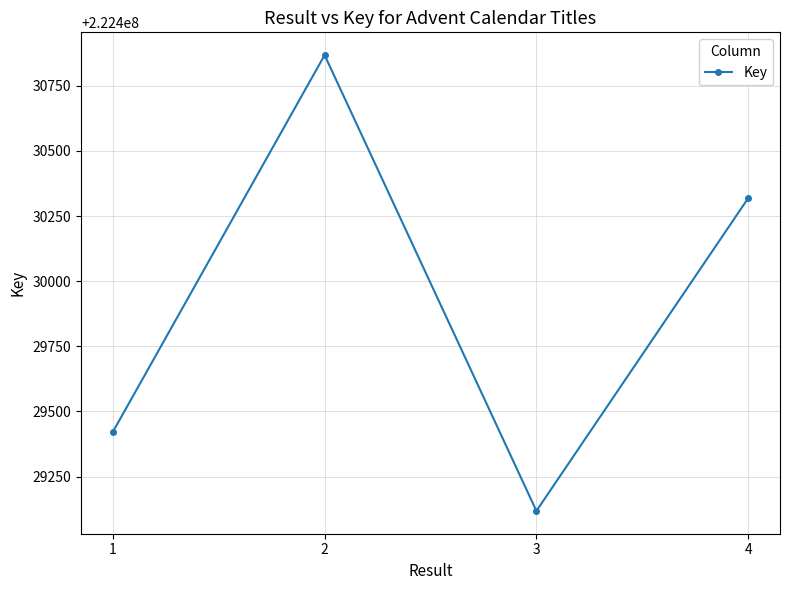

How many interior local peaks (higher than both neighbors) does the data have?

1